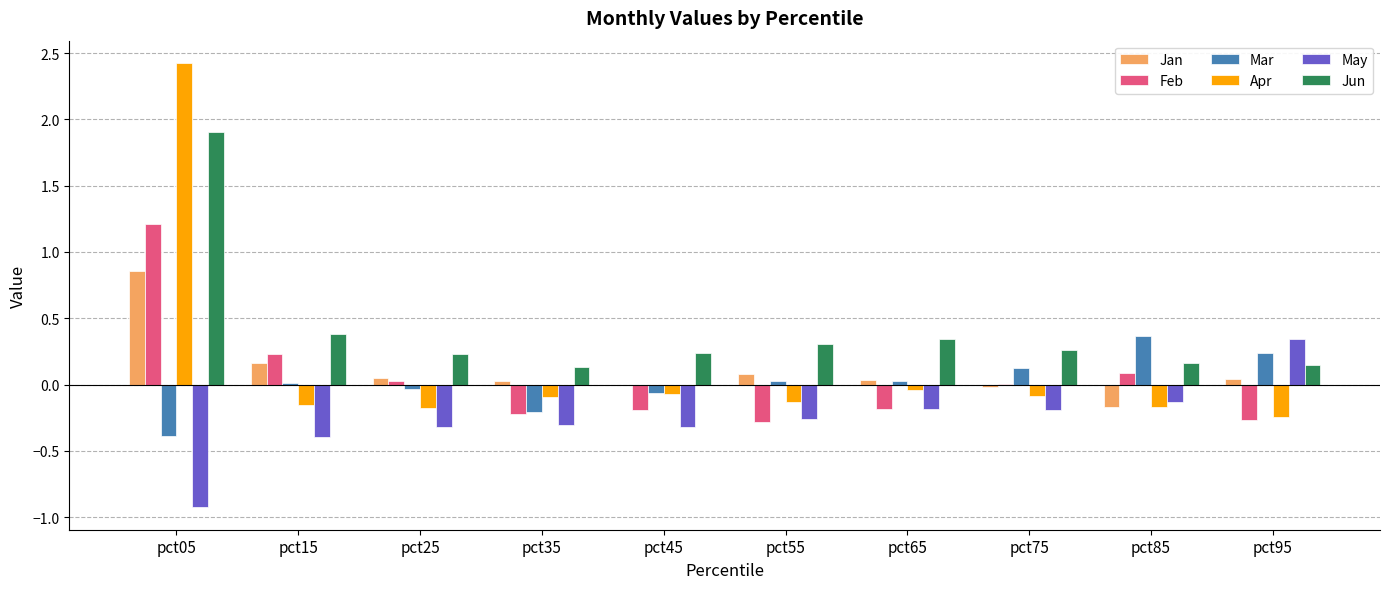

What are all the series names shown in the legend?

Jan, Feb, Mar, Apr, May, Jun